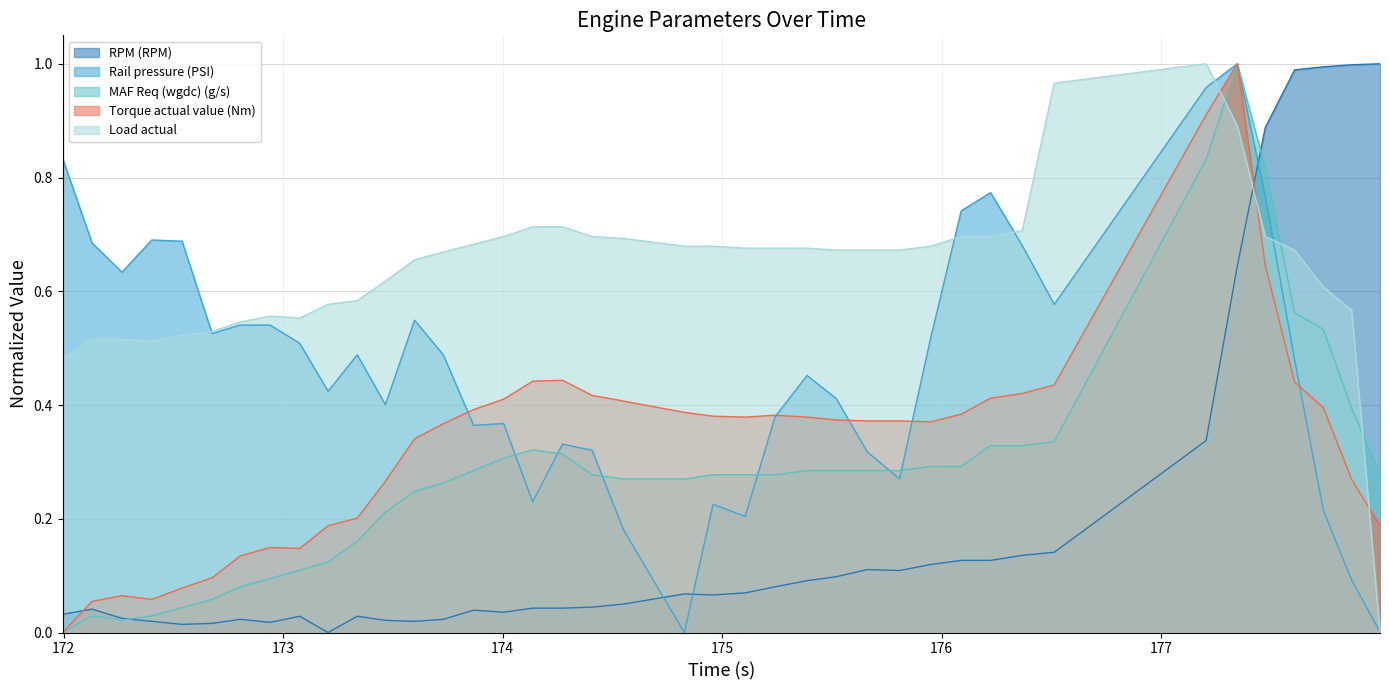

How many intersections are there between MAF Req (wgdc) (g/s) and Rail pressure (PSI)?

6